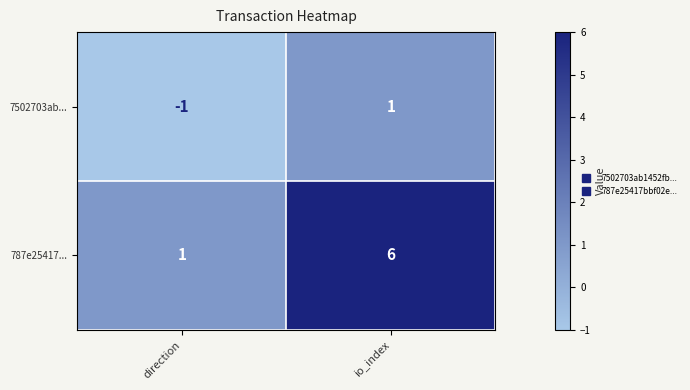

Where is 7502703ab... nearest to the value 0?

direction